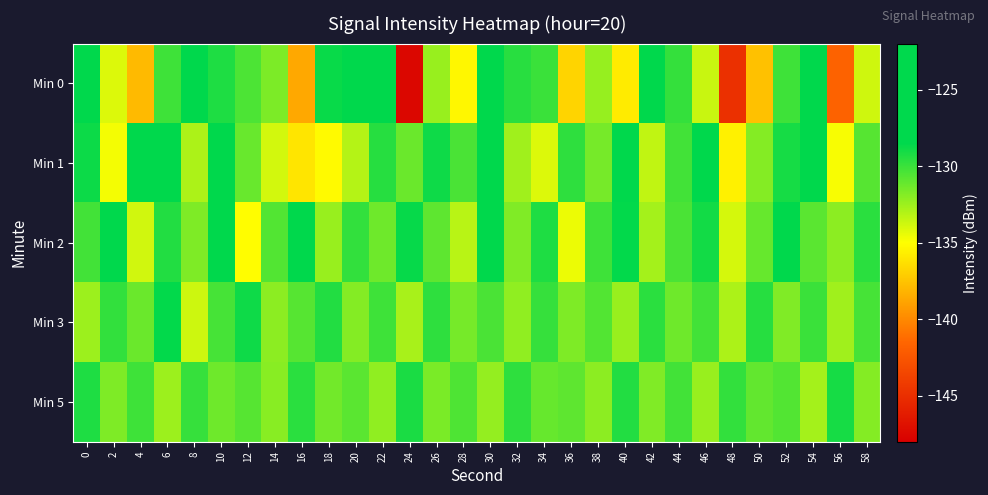

Between 22 and 26, which series saw the biggest shift?

Min 0